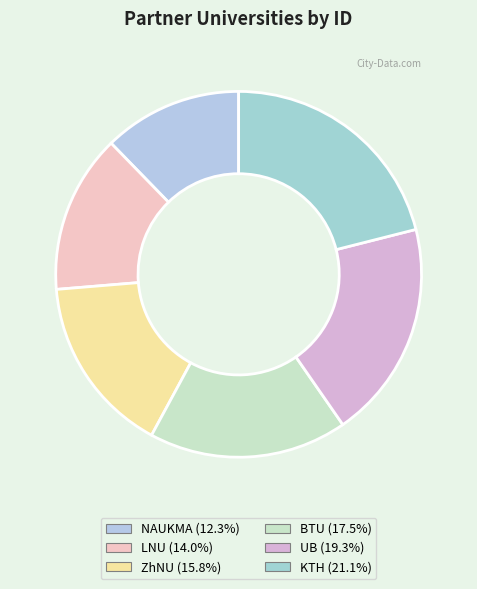

How many slices are in this pie chart?

6